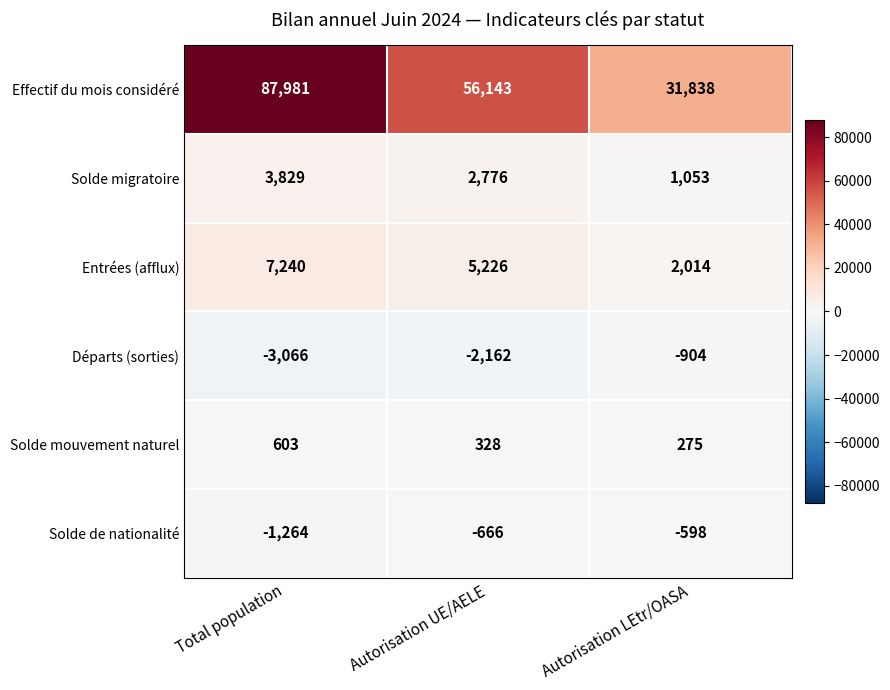

Which category has the highest value across all series?

Total population